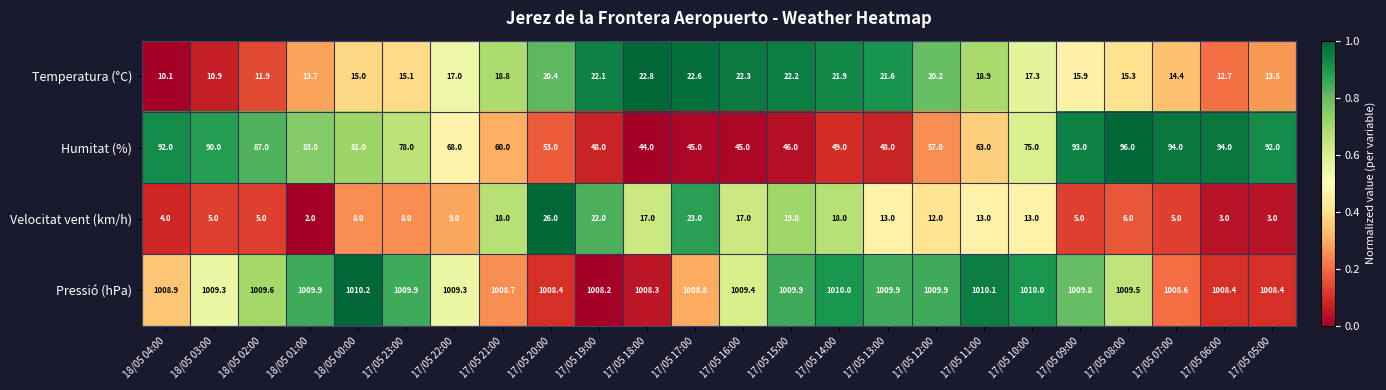

True or false: Velocitat vent (km/h) has a value of 13.6 at 17/05 19:00.

False